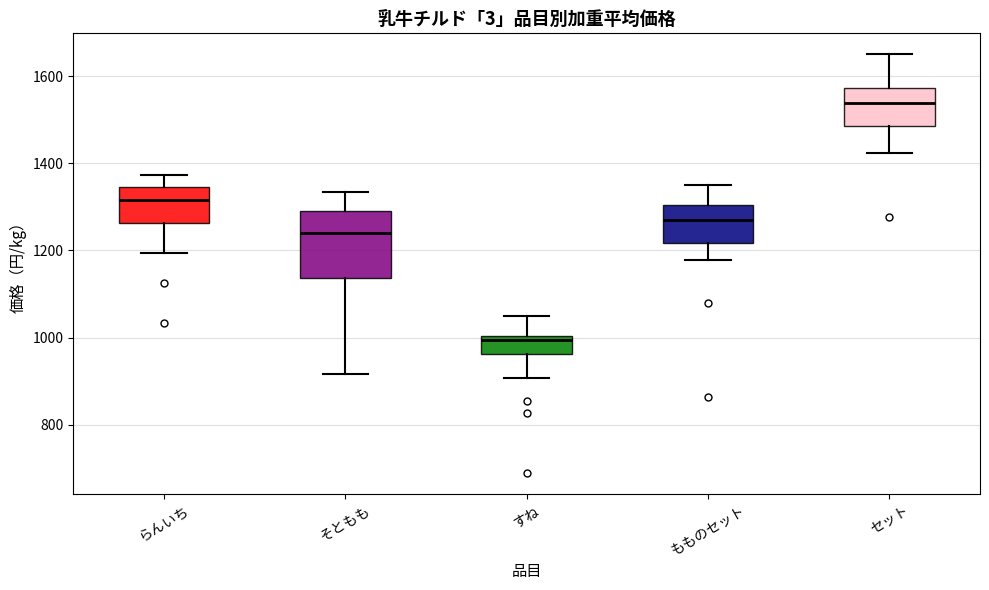

Reading left to right, read every box against the y-axis: the position of its median line, the range the box covers, and the ends of its whiskers. The values are not printed on the chart, so give them approximately, as read against the axis.

らんいち: median 1320, box 1260 to 1340, whiskers 1200 to 1380
そともも: median 1240, box 1140 to 1300, whiskers 920 to 1340
すね: median 1000 (just below the box's upper edge), box 960 to 1000, whiskers 900 to 1060
もものセット: median 1260, box 1220 to 1300, whiskers 1180 to 1360
セット: median 1540, box 1480 to 1580, whiskers 1420 to 1660